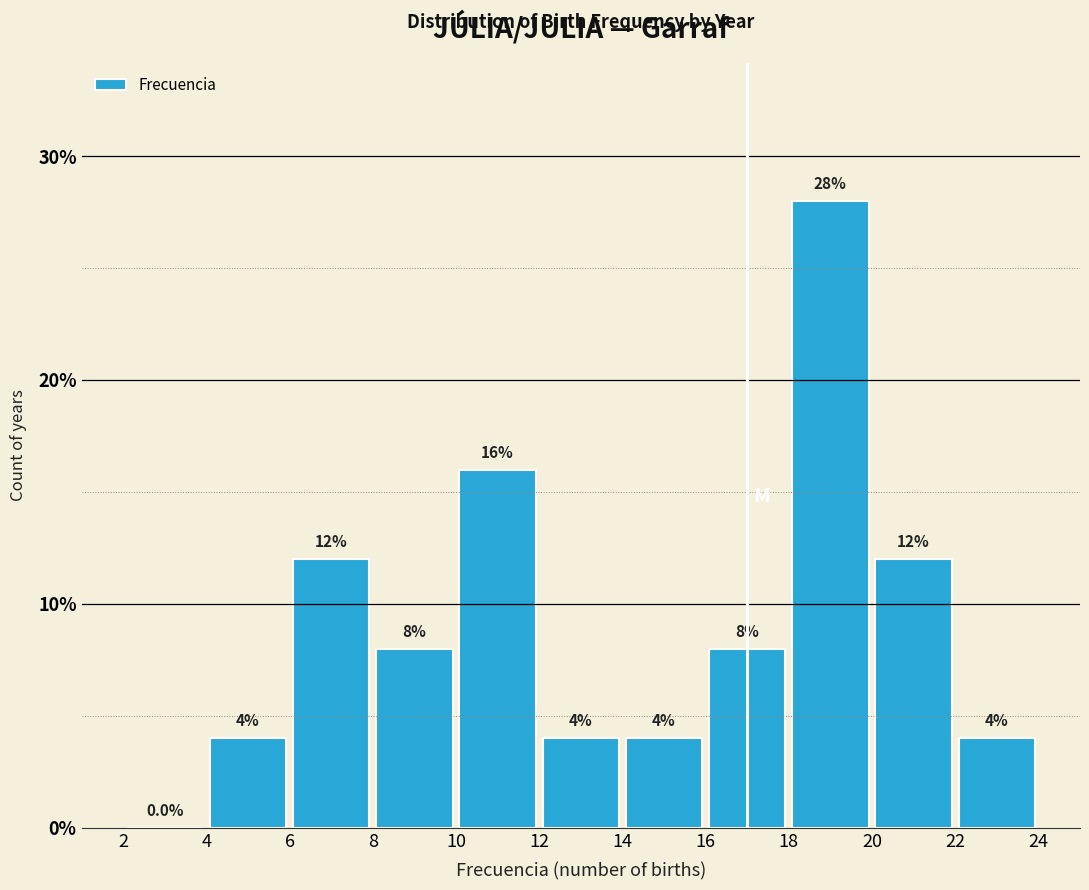

Reading left to right, list every bar in this chart as the range it spans on the x-axis followed by its height.

2 to 4: 0.0
4 to 6: 4.0
6 to 8: 12.0
8 to 10: 8.0
10 to 12: 16.0
12 to 14: 4.0
14 to 16: 4.0
16 to 18: 8.0
18 to 20: 28.0
20 to 22: 12.0
22 to 24: 4.0